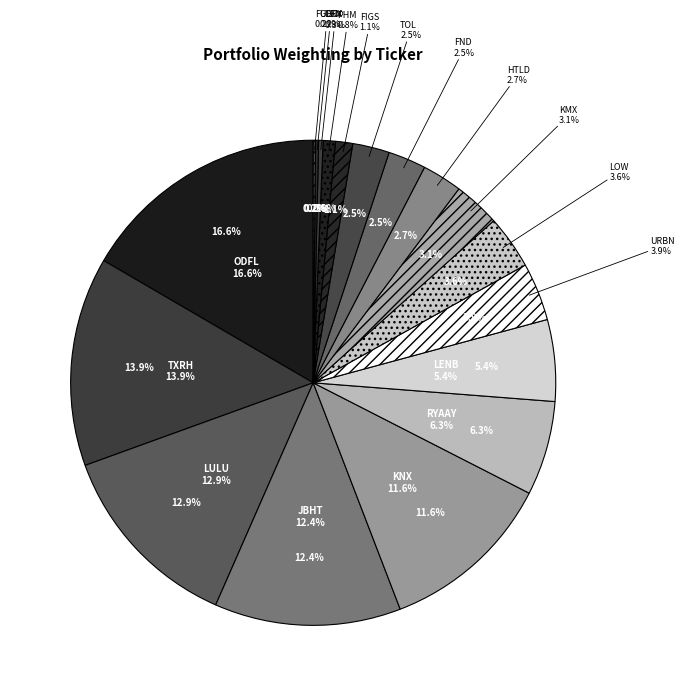

How many segments does this pie chart have?

18